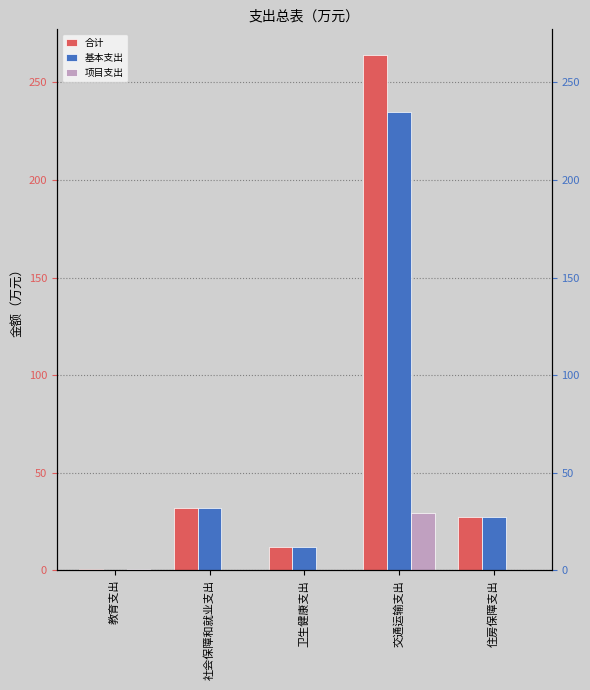

What is the difference between the maximum and minimum values in the 合计 series?

263.3